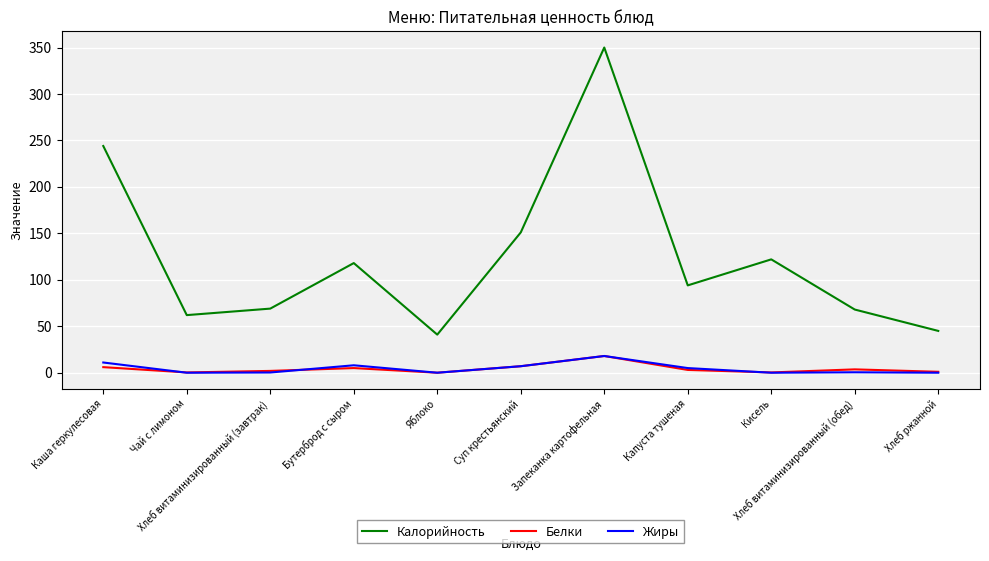

True or false: Калорийность and Белки intersect in this chart.

False